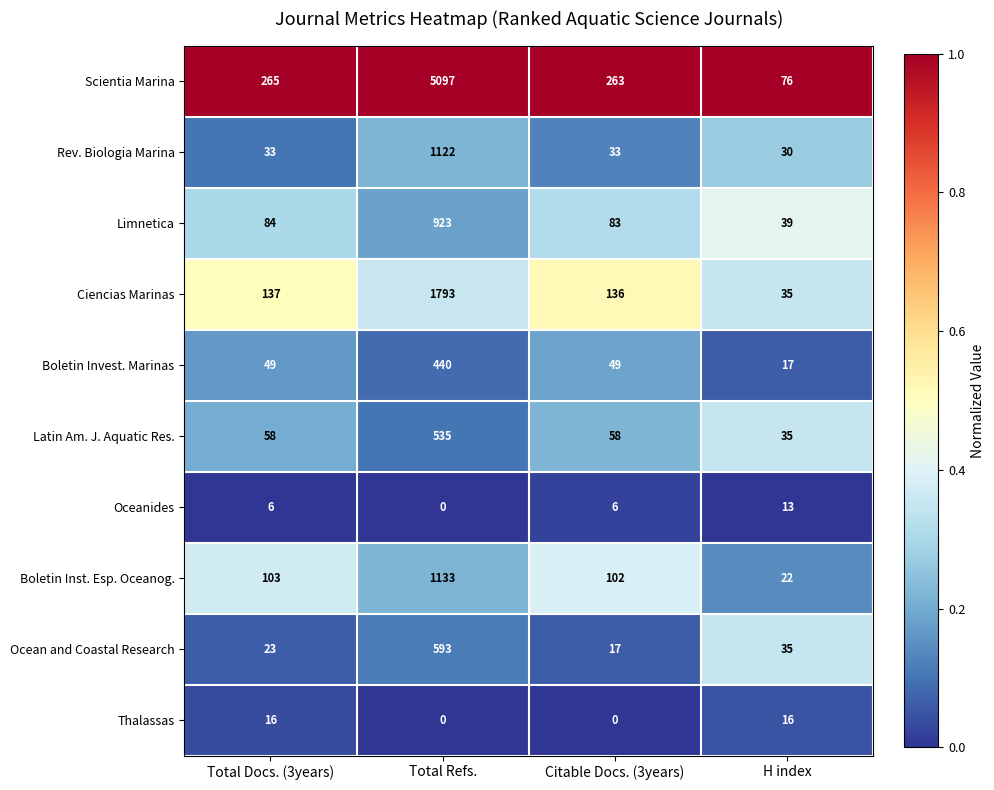

How many distinct data groups are displayed?

10